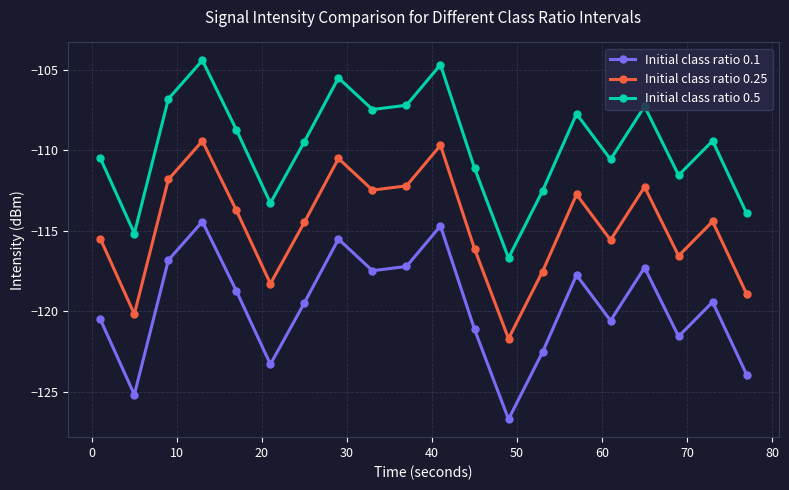

What is the value of the Initial class ratio 0.1 point at the 19th from the left?

-119.4